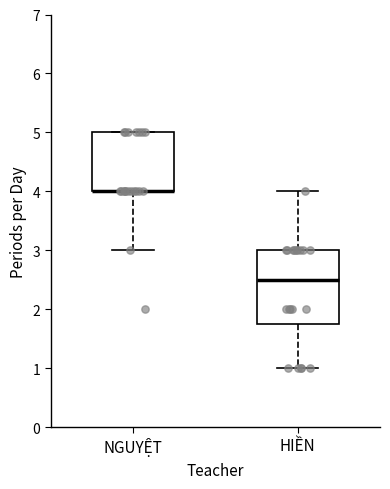

Where is the upper edge of the box for HIỀN on the y-axis? The values are not printed on the chart, so give them approximately, as read against the axis.

3.0